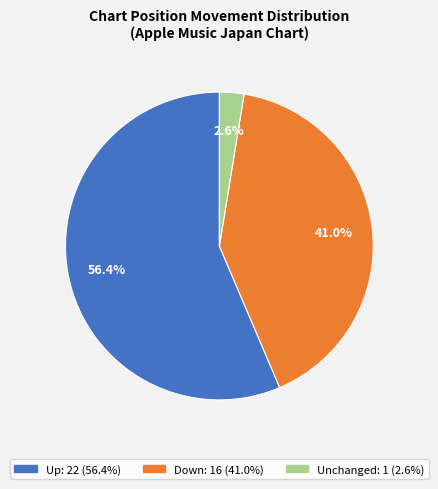

Does any single category account for the majority?

Yes